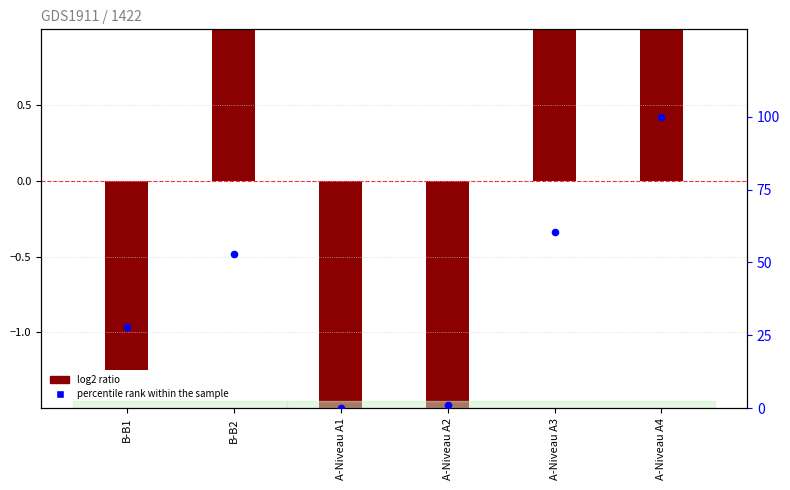

Is the value of percentile rank within the sample at A-Niveau A3 greater than the value of log2 ratio at B-B2?

Yes